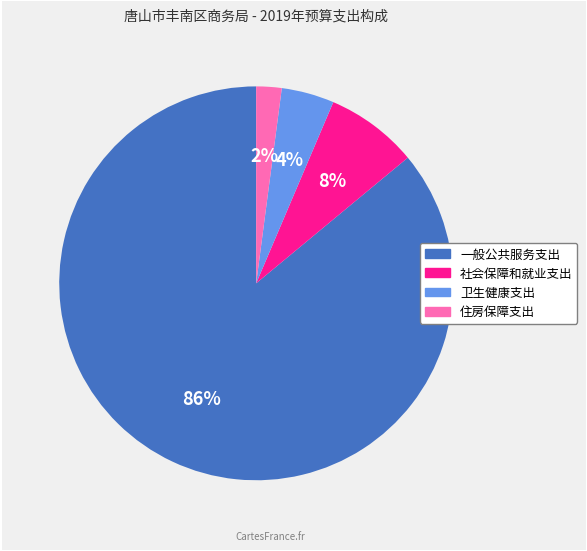

Which has a higher value, 一般公共服务支出 or 社会保障和就业支出?

一般公共服务支出